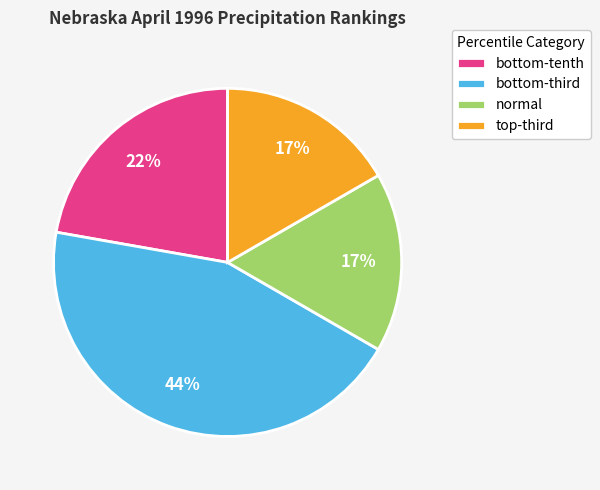

To the nearest percent, what portion does normal represent?

17%